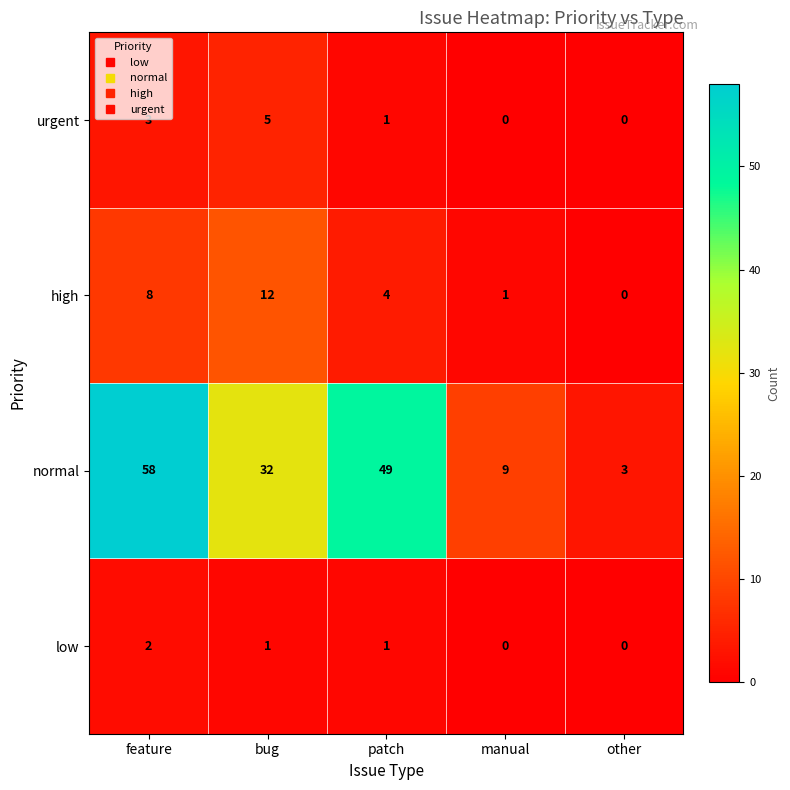

What is the total value across all series at bug?

50